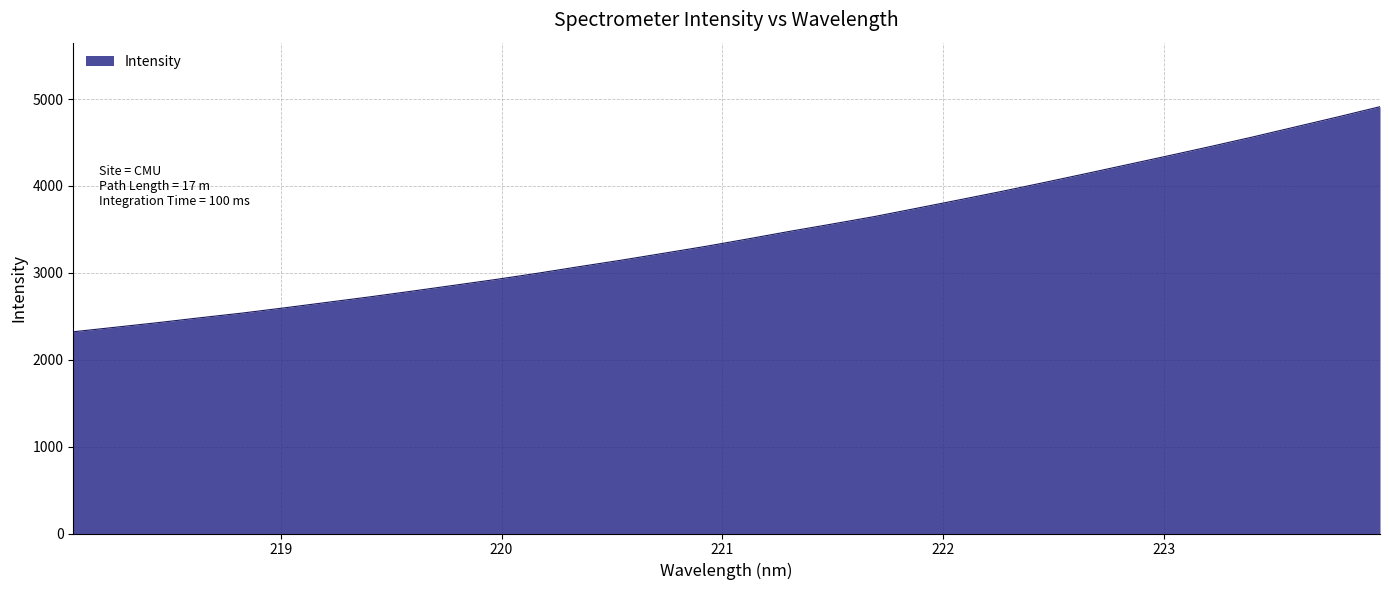

What is the difference between the maximum and minimum values?

2590.8